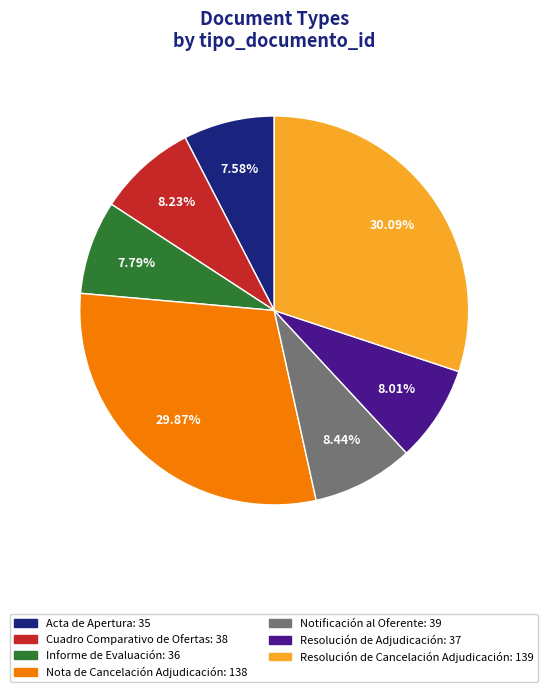

Between Informe de Evaluación and Notificación al Oferente, which is larger?

Notificación al Oferente